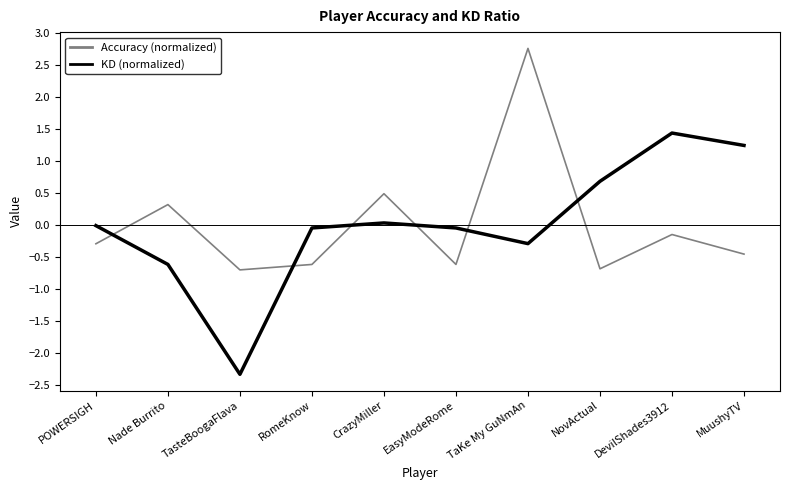

The value of Accuracy (normalized) at EasyModeRome is -0.6. True or false?

True